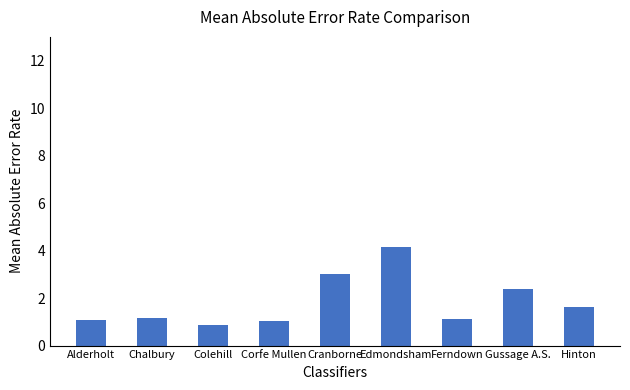

What is the change in value from Cranborne to Hinton?

-1.4